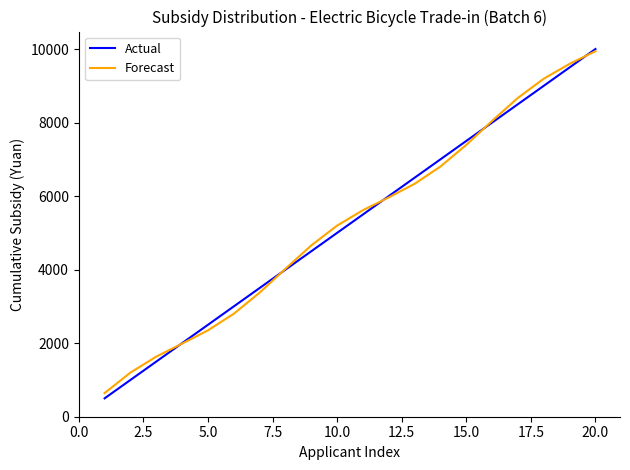

True or false: Actual has more than 0 interior local peaks.

False